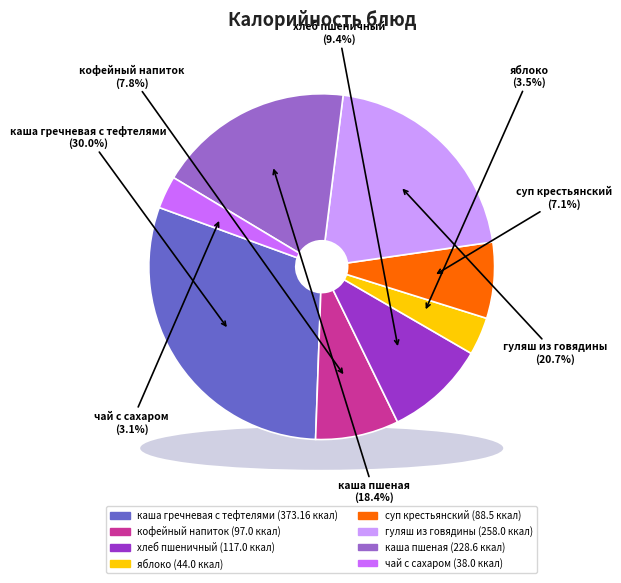

Does any single category account for the majority?

No